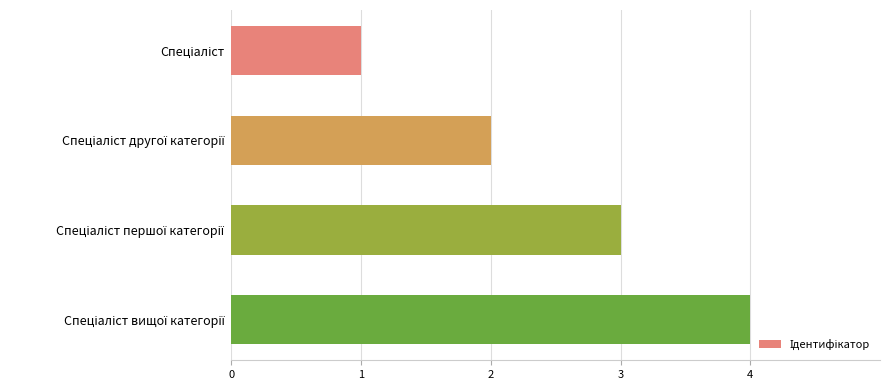

What is the maximum value shown in the chart?

4